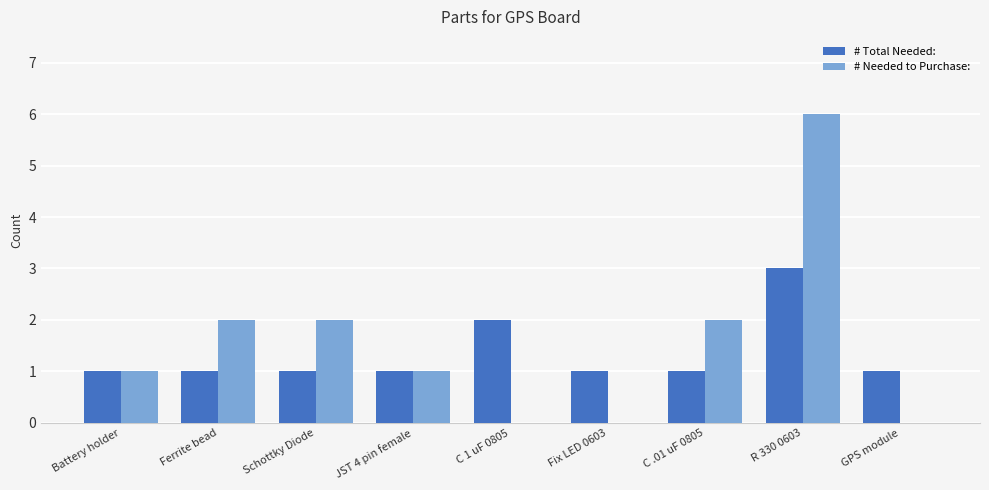

Reading right to left, list all the values displayed in this chart.

# Total Needed:: GPS module=1	R 330 0603=3	C .01 uF 0805=1	Fix LED 0603=1	C 1 uF 0805=2	JST 4 pin female=1	Schottky Diode=1	Ferrite bead=1	Battery holder=1
# Needed to Purchase:: GPS module=0	R 330 0603=6	C .01 uF 0805=2	Fix LED 0603=0	C 1 uF 0805=0	JST 4 pin female=1	Schottky Diode=2	Ferrite bead=2	Battery holder=1